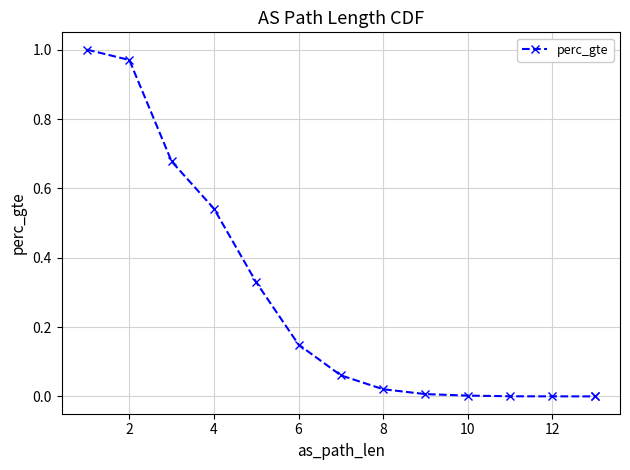

What is the difference between the second highest and second lowest values?

1.0